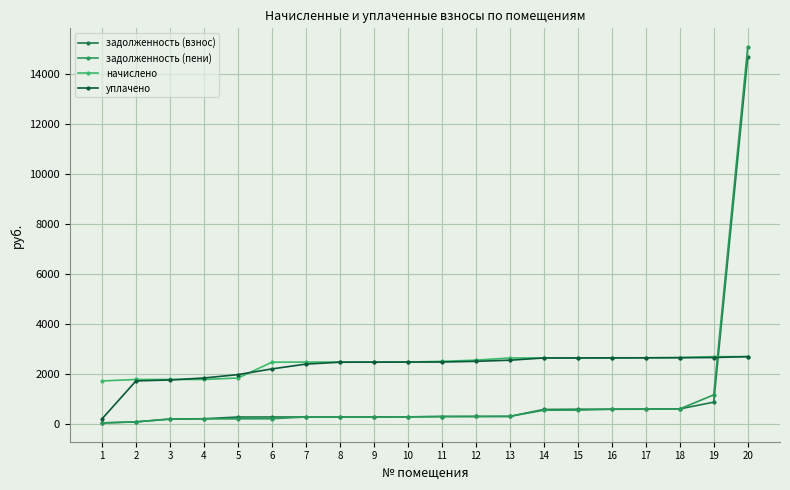

The задолженность (пени) series shows 547.9 at 15. True or false?

True